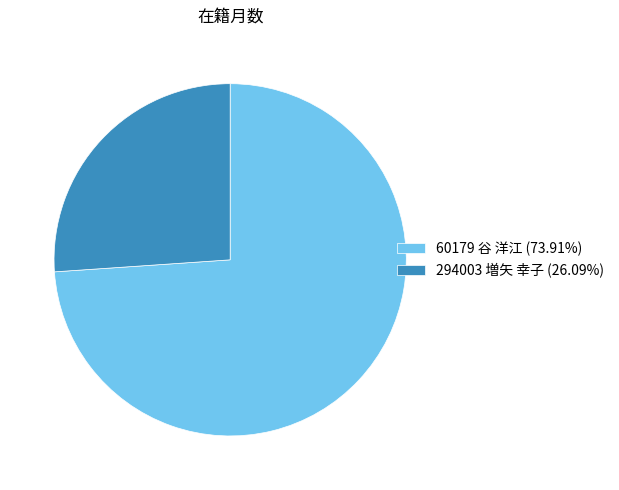

Combined, do 60179 谷 洋江 and 294003 増矢 幸子 account for over 50%?

Yes